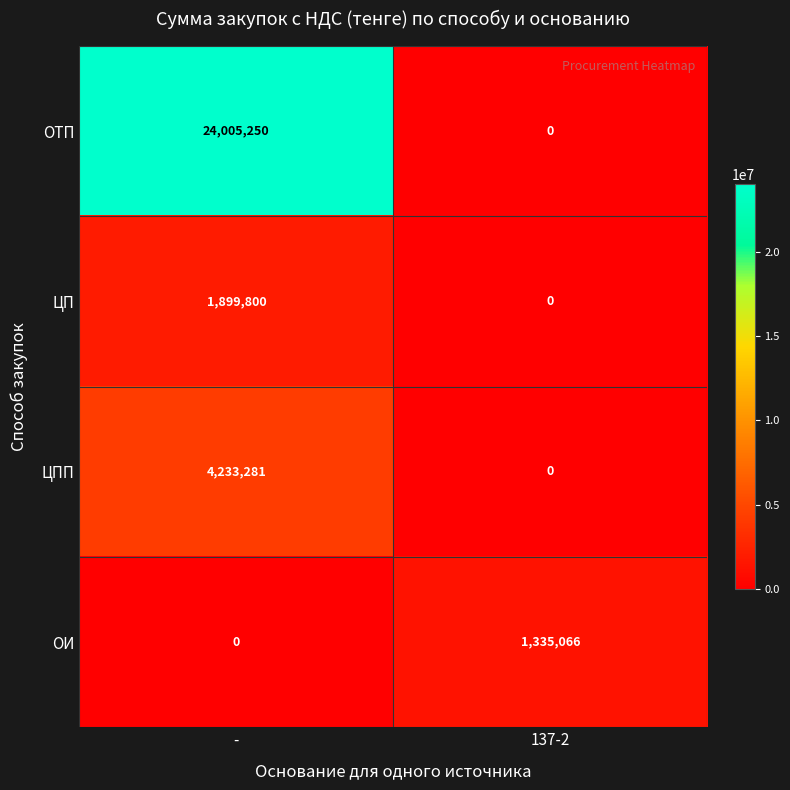

Is it true that ОТП equals -12475936 at 137-2?

False